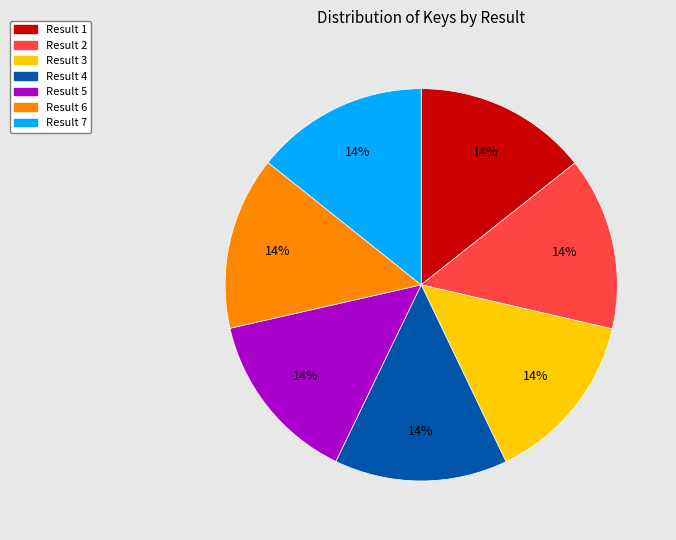

Is there a majority slice in this chart?

No